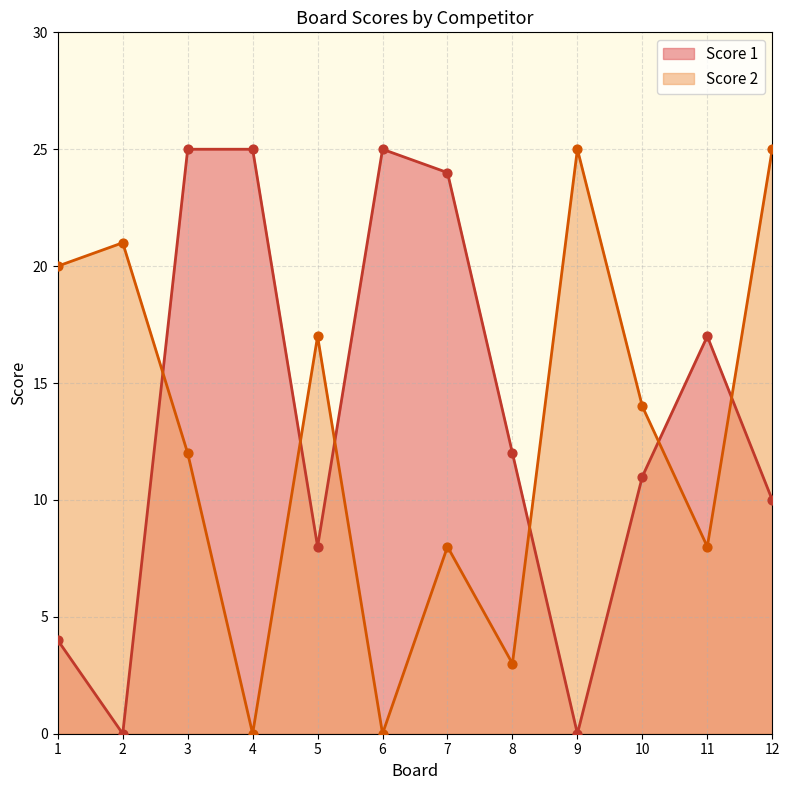

Is the value of Score 1 at 8 greater than the value of Score 2 at 2?

No